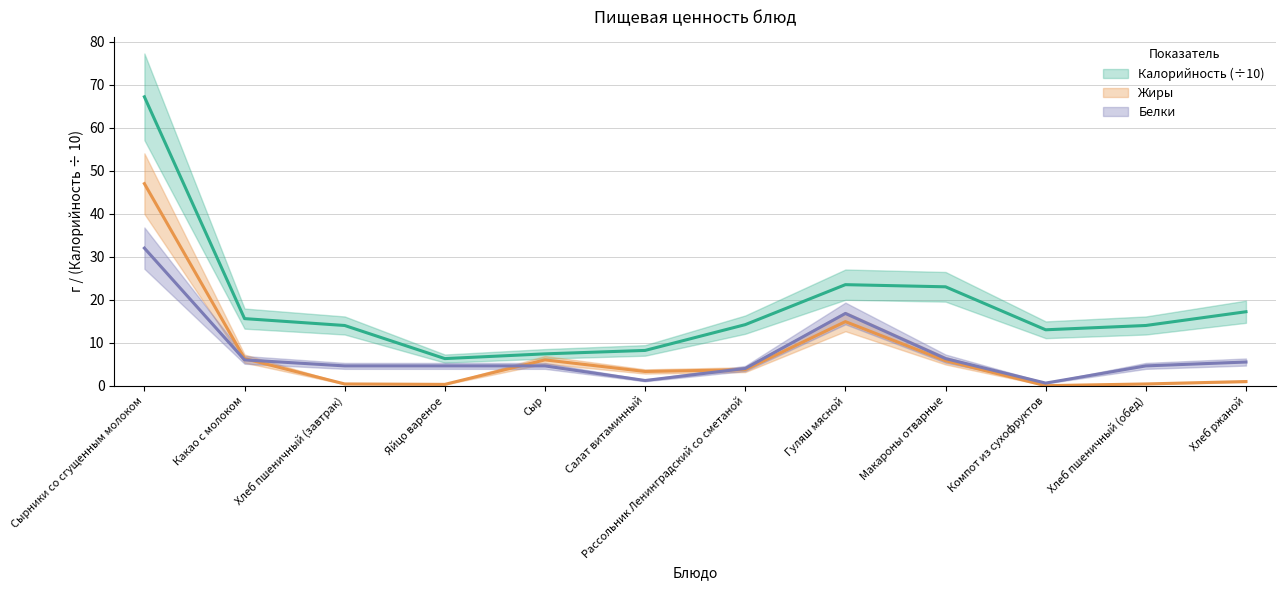

True or false: Белки and Калорийность cross at least once.

False